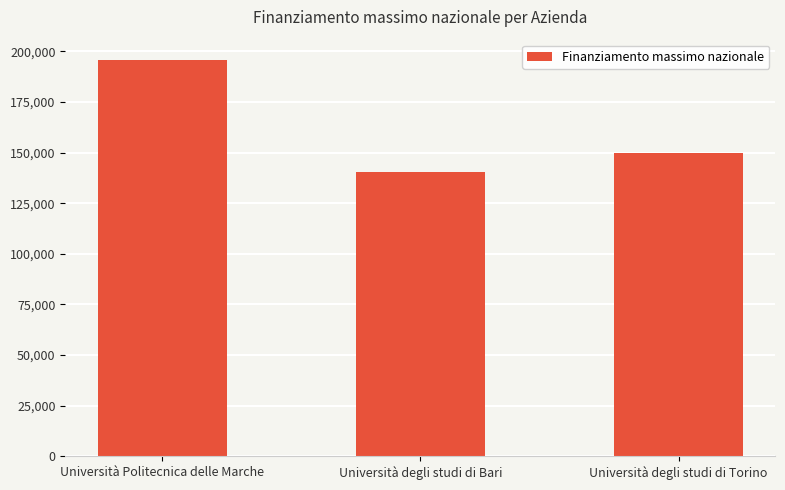

Is it true that the value at Università degli studi di Torino is 96016.5?

False